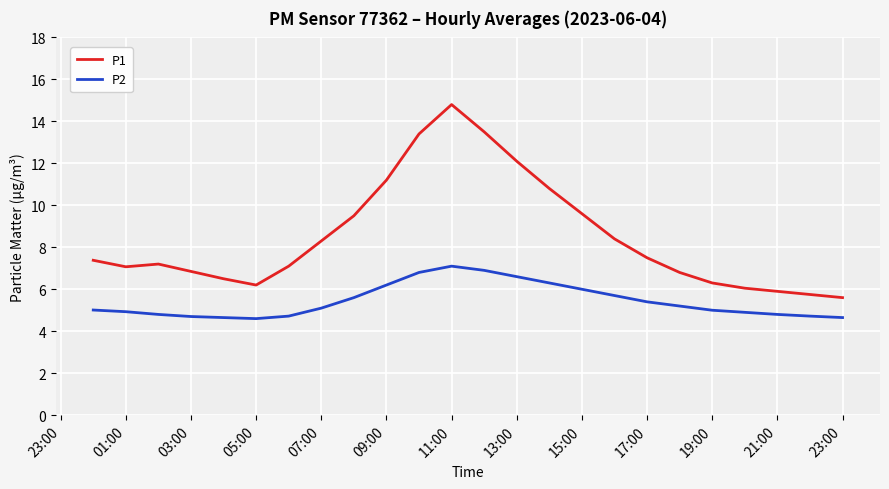

What is the difference between the maximum and minimum values in the P2 series?

2.5